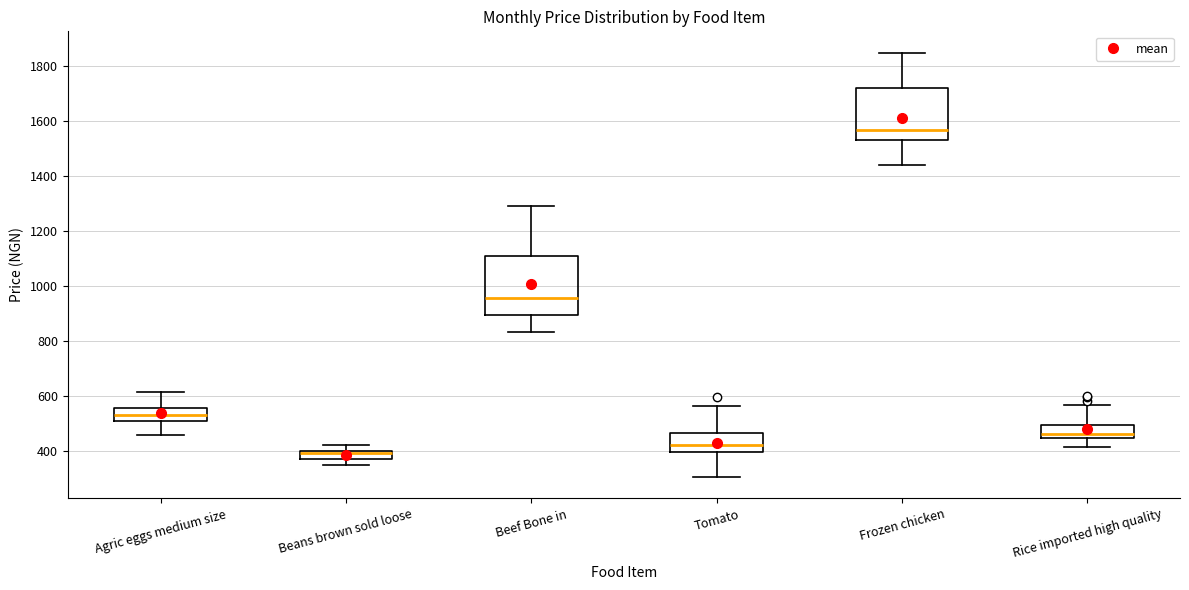

Which box's median line is the lowest?

Beans brown sold loose